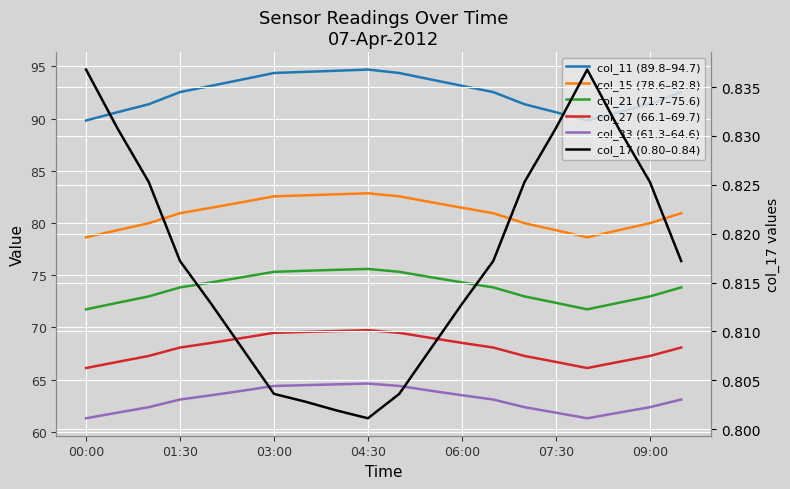

At how many categories does at least one series exceed 15?

20